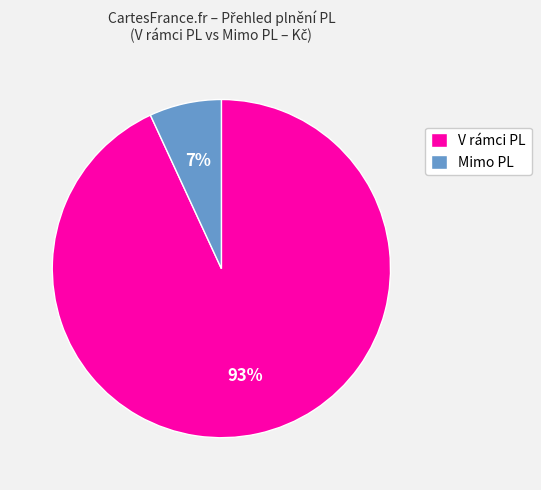

What is the largest slice in the pie chart?

V rámci PL